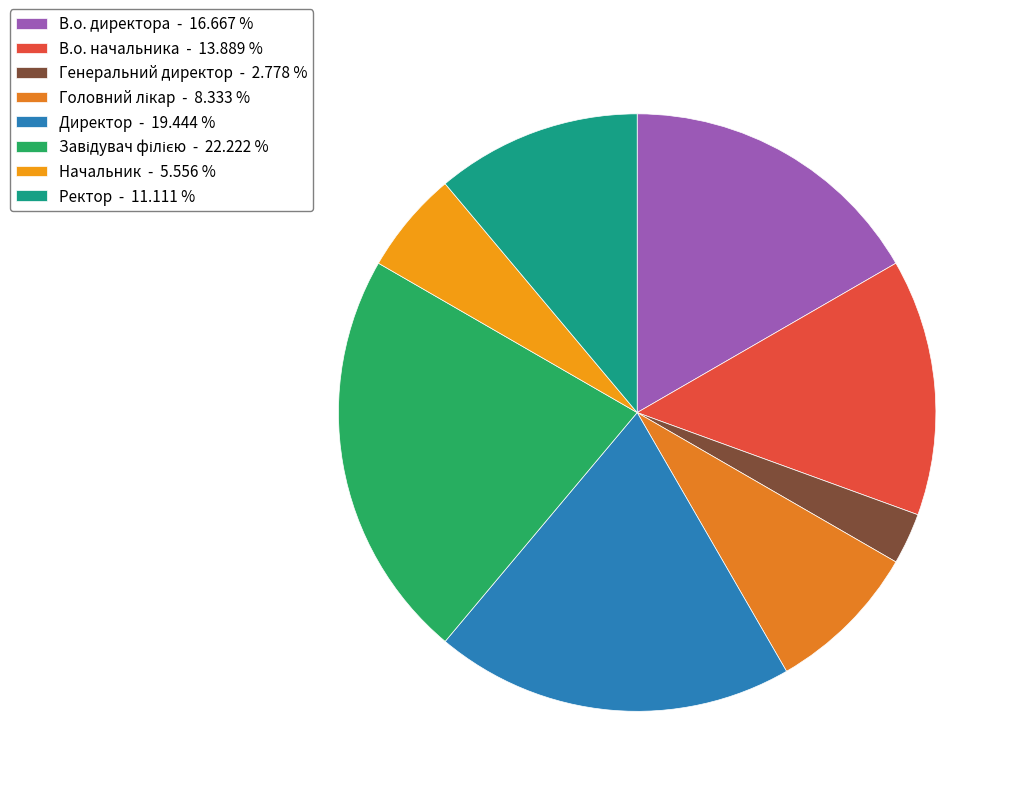

Does В.о. начальника account for over 50% of the chart?

No